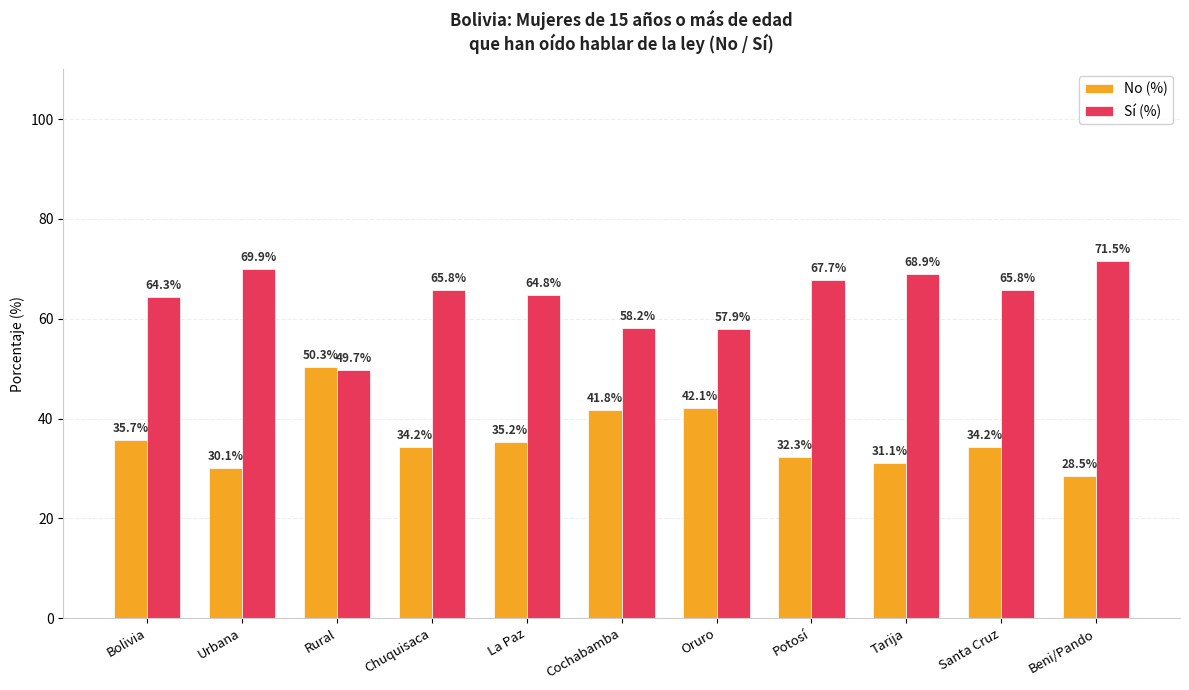

What is the label of the 5th bar from the left?

La Paz